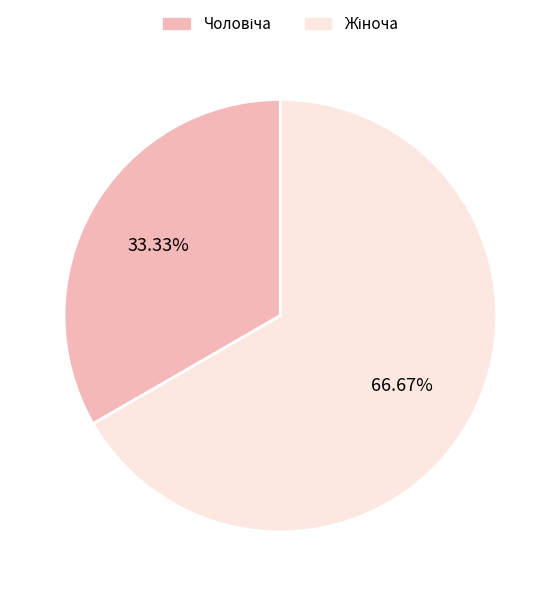

Is there any slice that represents more than half of the pie?

Yes